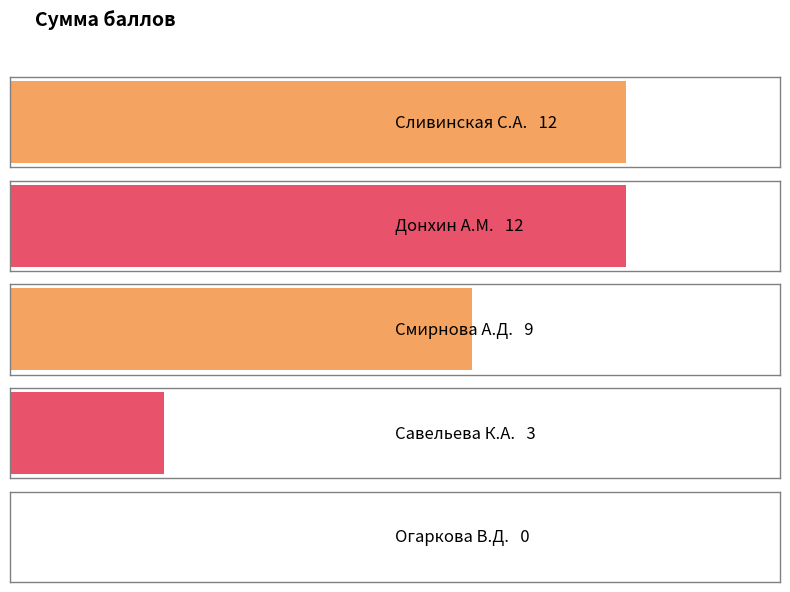

What is the label of the 5th bar from the right?

Сливинская С.А.